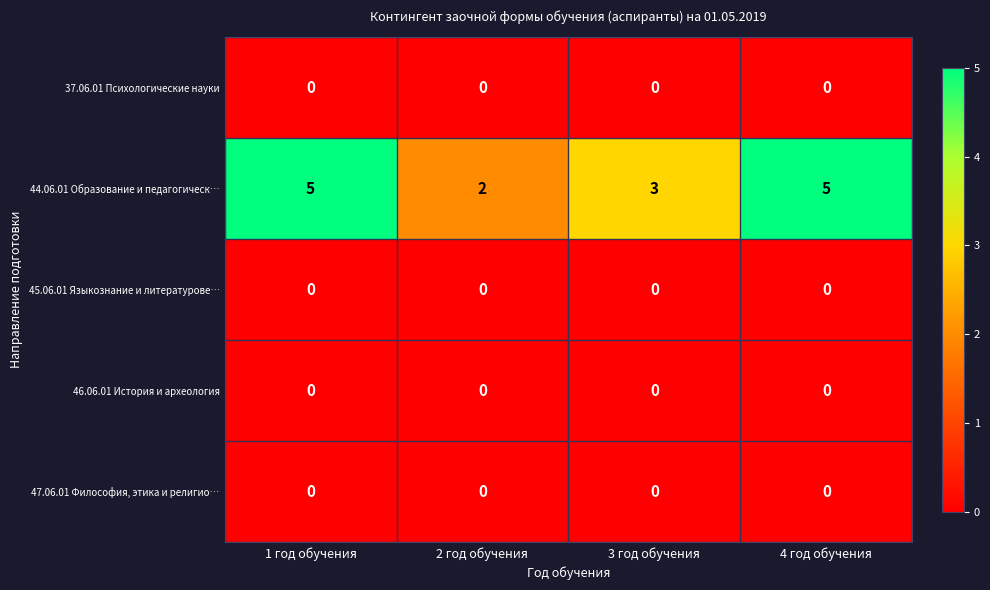

The 44.06.01 Образование и педагогическ… series shows 2 at 2 год обучения. True or false?

True